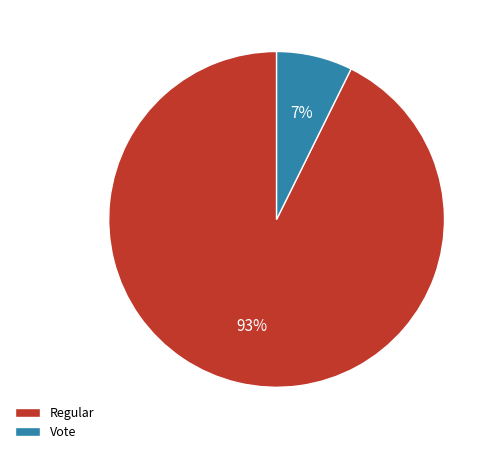

To the nearest percent, what is the average slice percentage?

50%